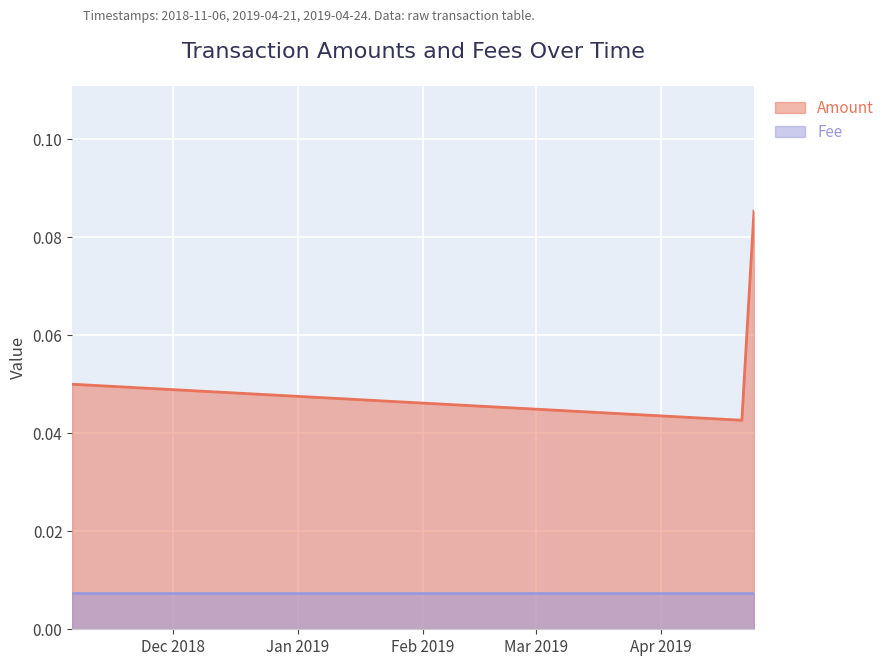

List the labels in order of value, largest first.

2019-04-24, 2018-11-06, 2019-04-21